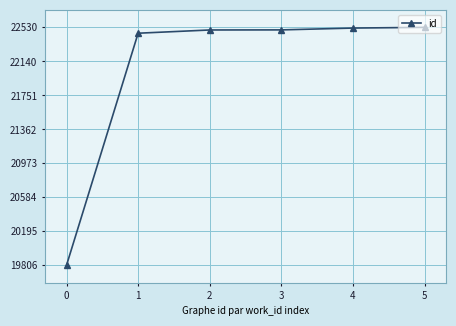

What is the value of the 3rd point from the left?

22500